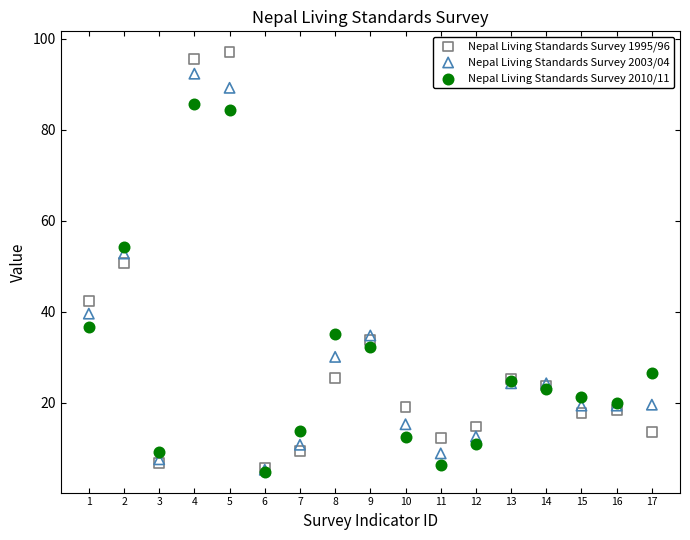

Which series has the widest spread of Y values?

Nepal Living Standards Survey 1995/96